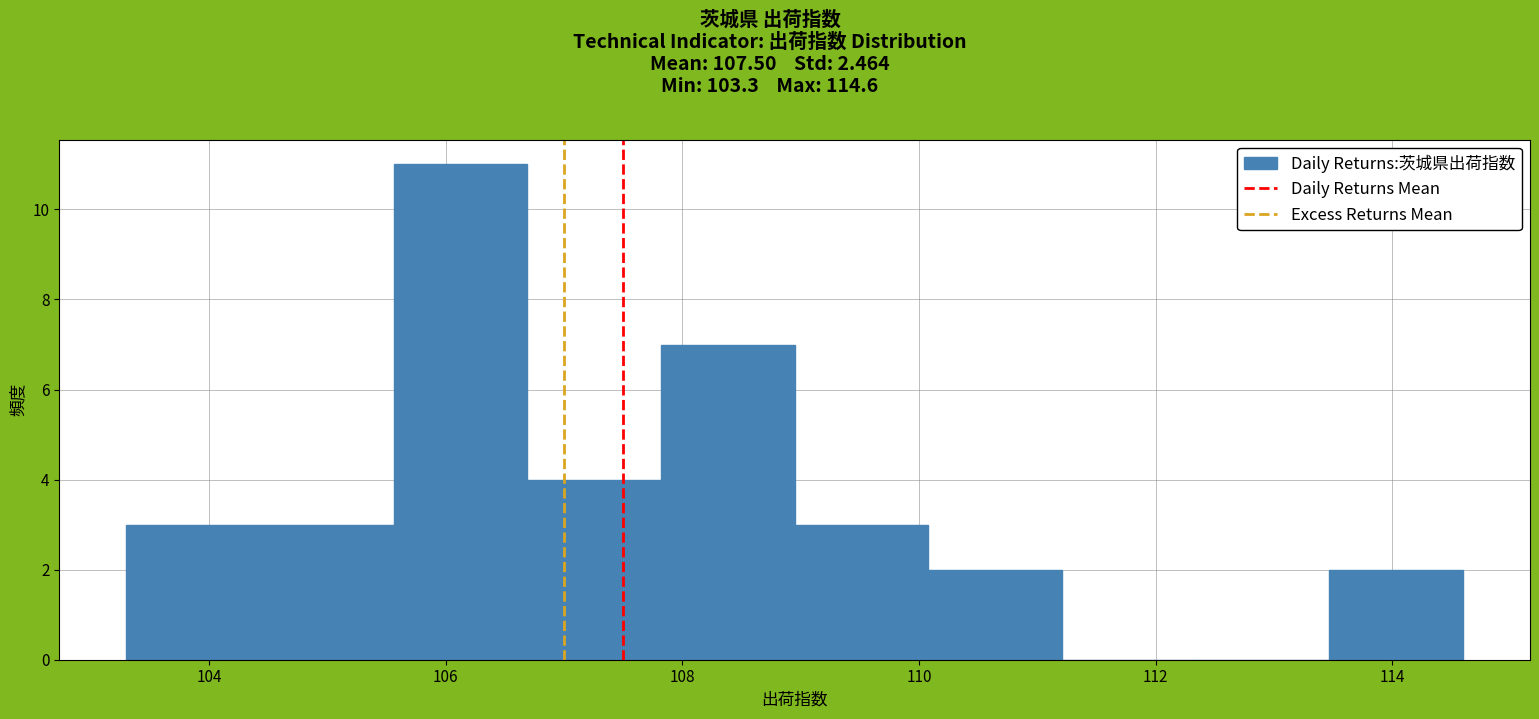

What is the height of the bar covering 107.8 to 109.0 on the x-axis? Neither the bar edges nor the heights are printed on the chart, so give them approximately, as read against the axes.

7